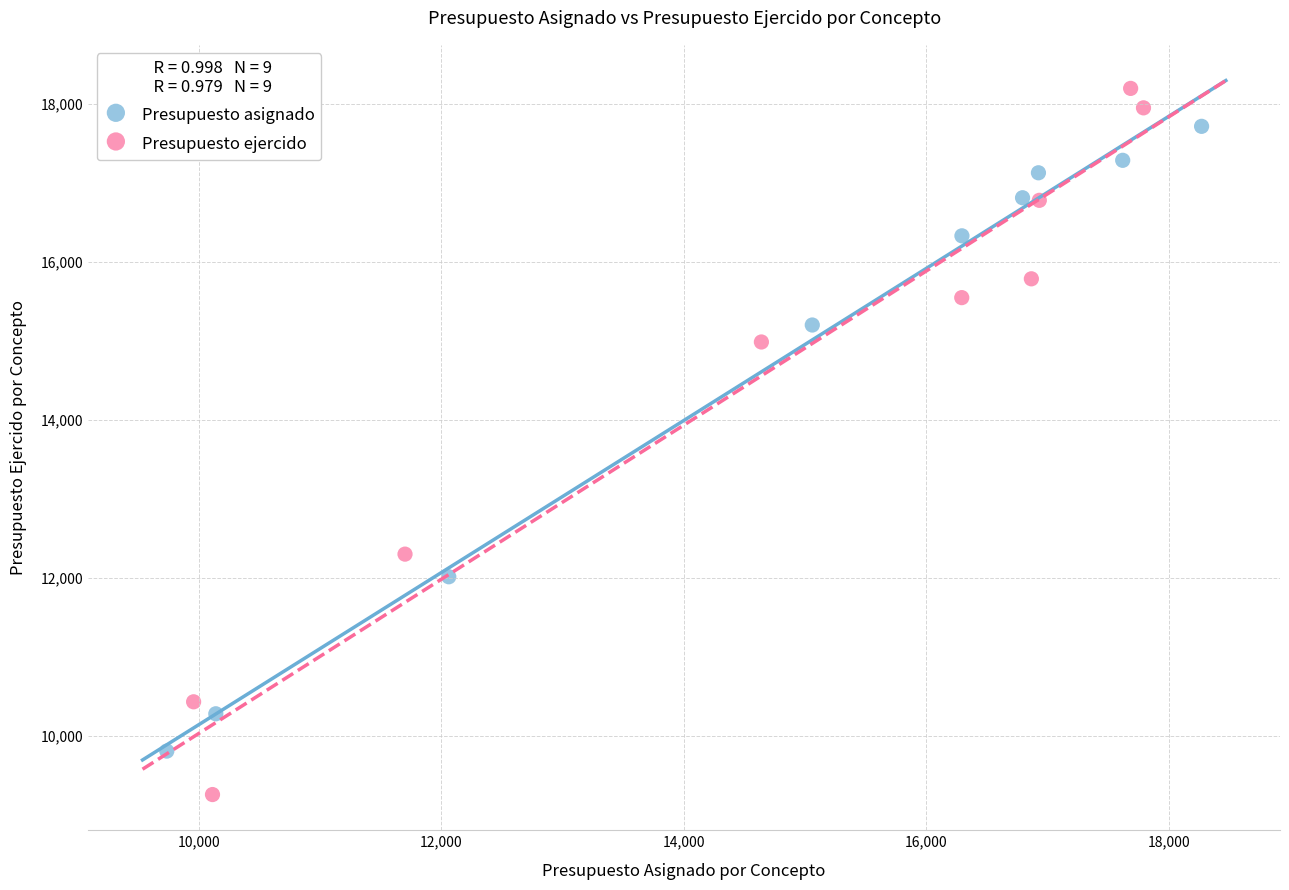

Which series has the largest Y range (max minus min)?

Presupuesto ejercido